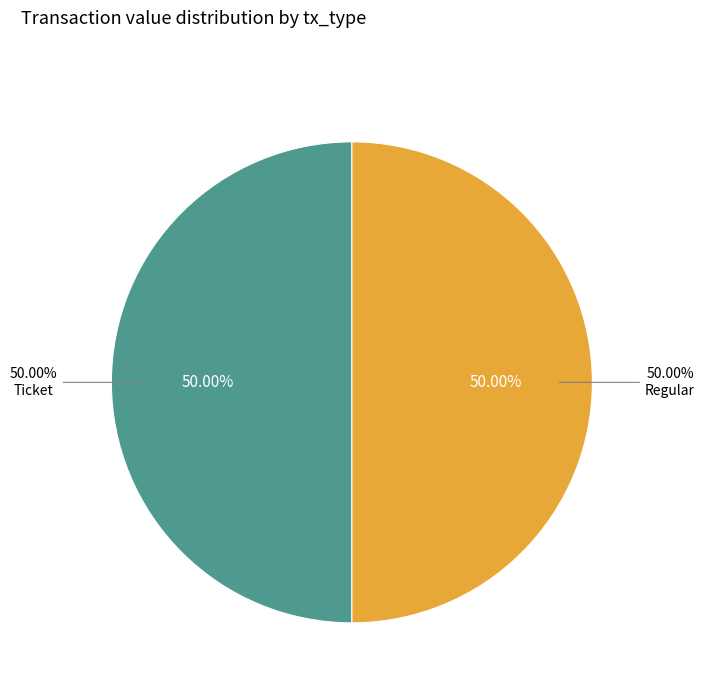

Which has a higher value, Regular (io_index=16) or Ticket (io_index=0)?

Regular (io_index=16)